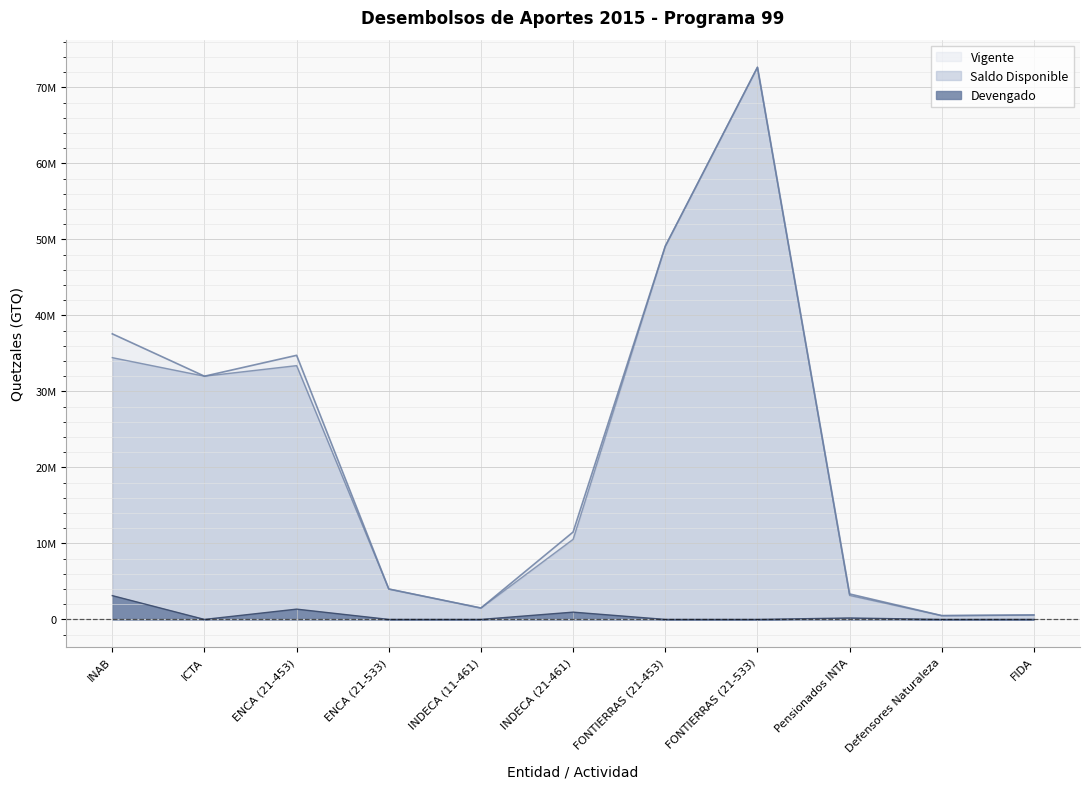

True or false: Vigente has a value of 4000000.0 at ENCA (21-533).

True